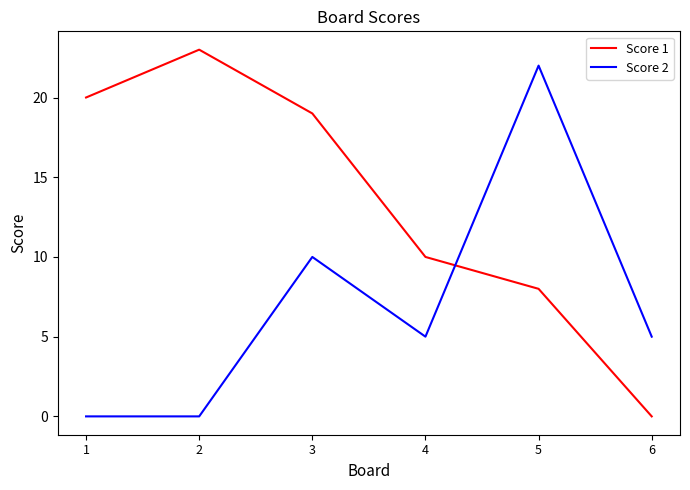

How many lines are shown in the chart?

2